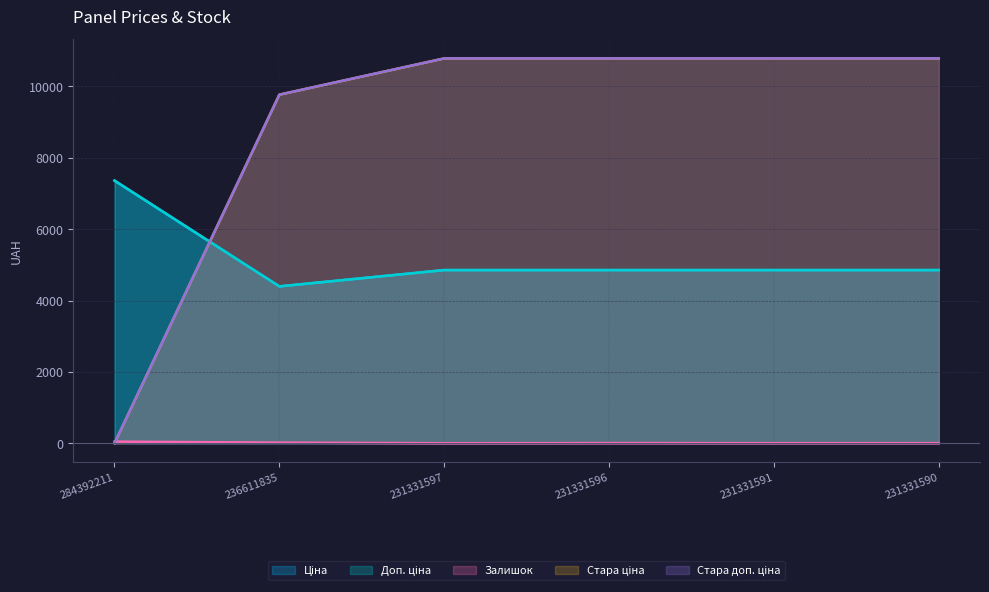

Is it true that Залишок equals 2.0 at 231331591?

True